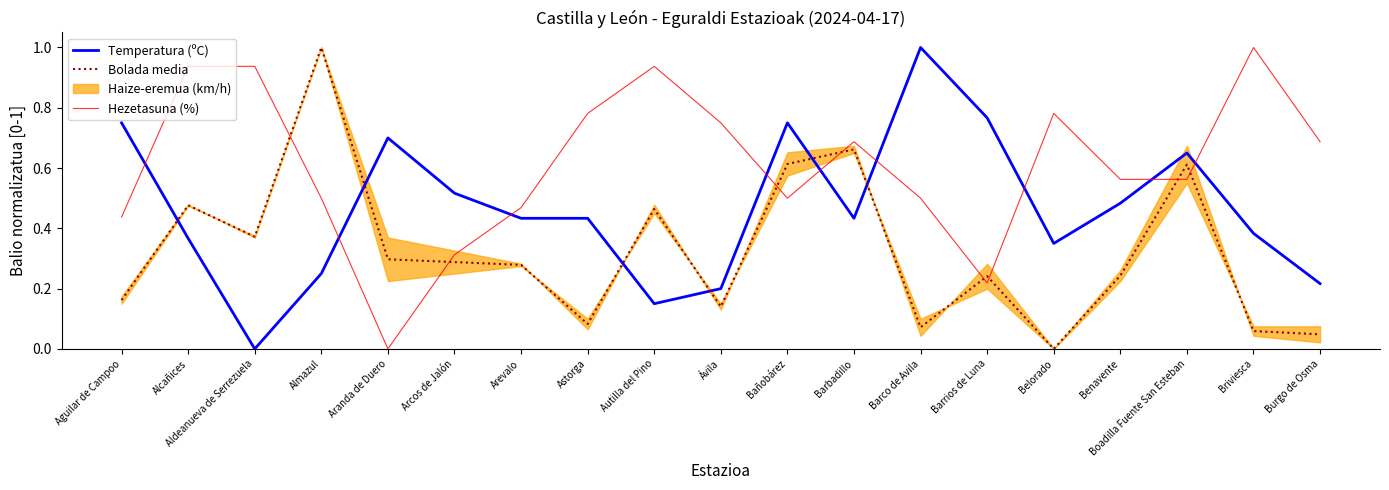

True or false: Temperatura (ºC) and Hezetasuna (%) cross at least once.

True